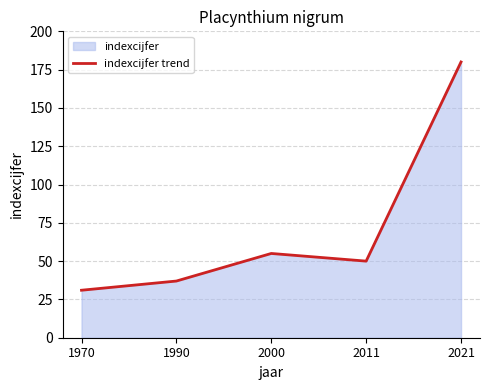

Rank the categories by value from lowest to highest.

1970, 1990, 2011, 2000, 2021